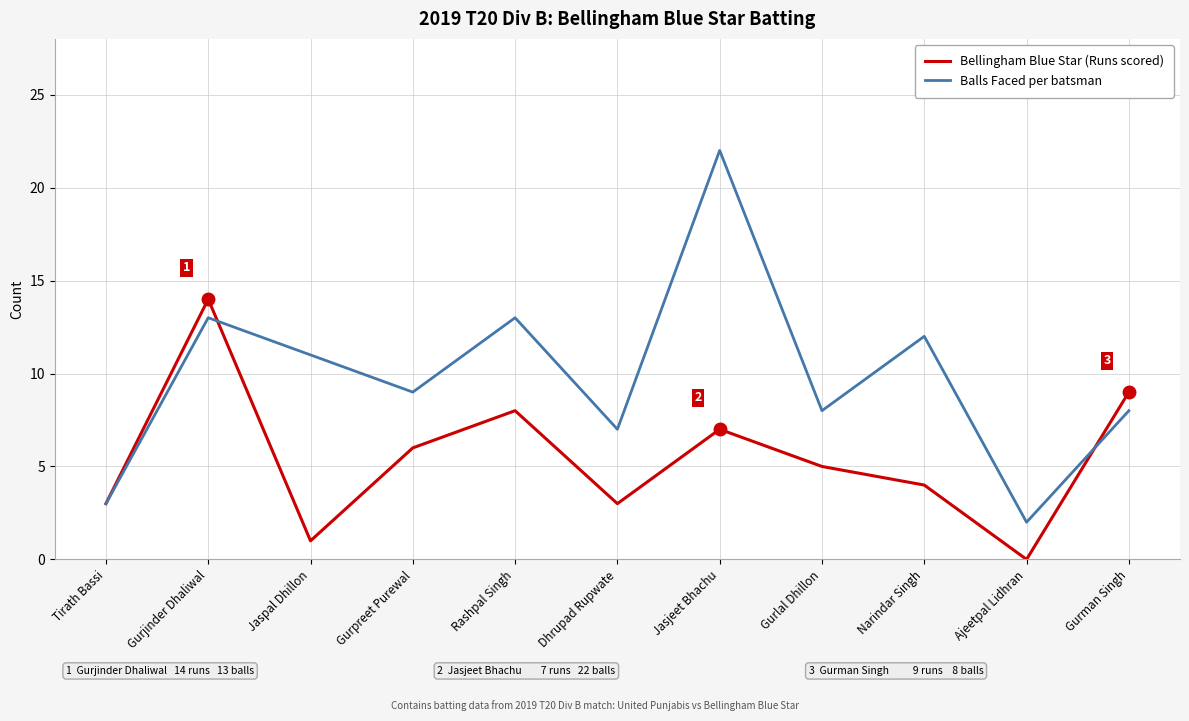

What is the total value across all series at Dhrupad Rupwate?

10